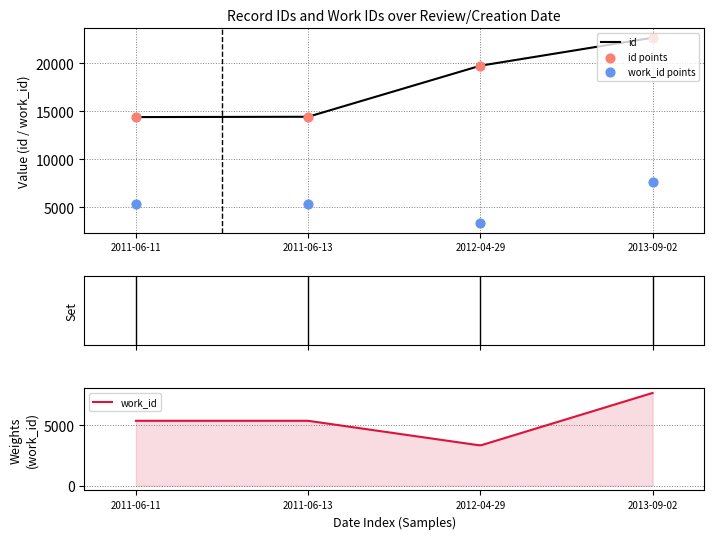

Which series contains the highest Y value?

id